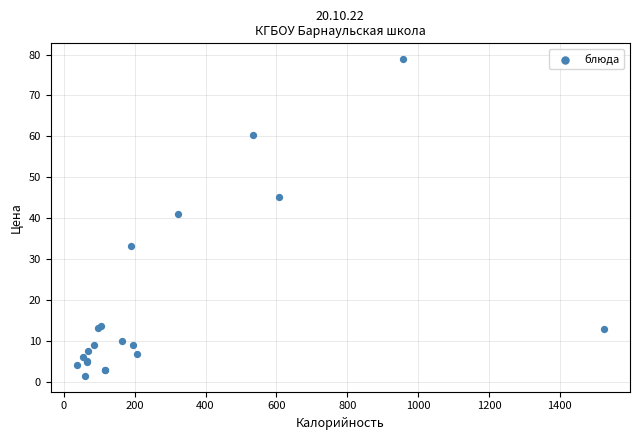

What Y value in the scatter plot is closest to 40?

41.0